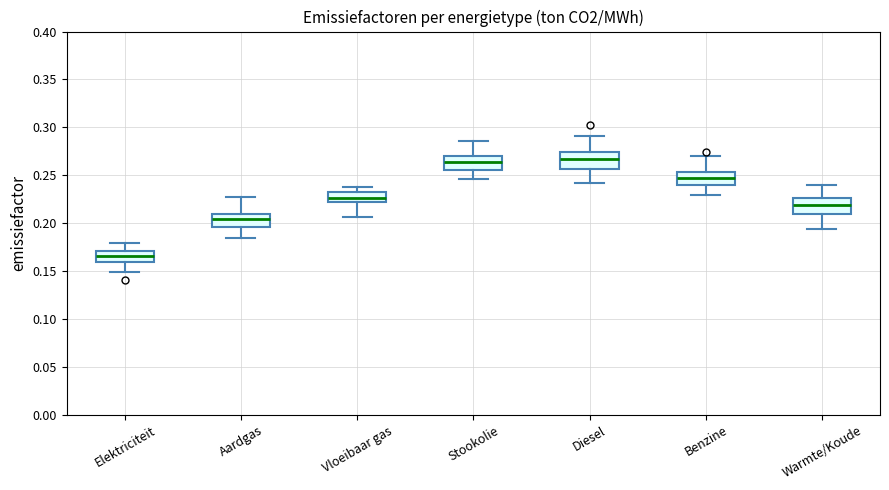

Which box's median line is the lowest?

Elektriciteit